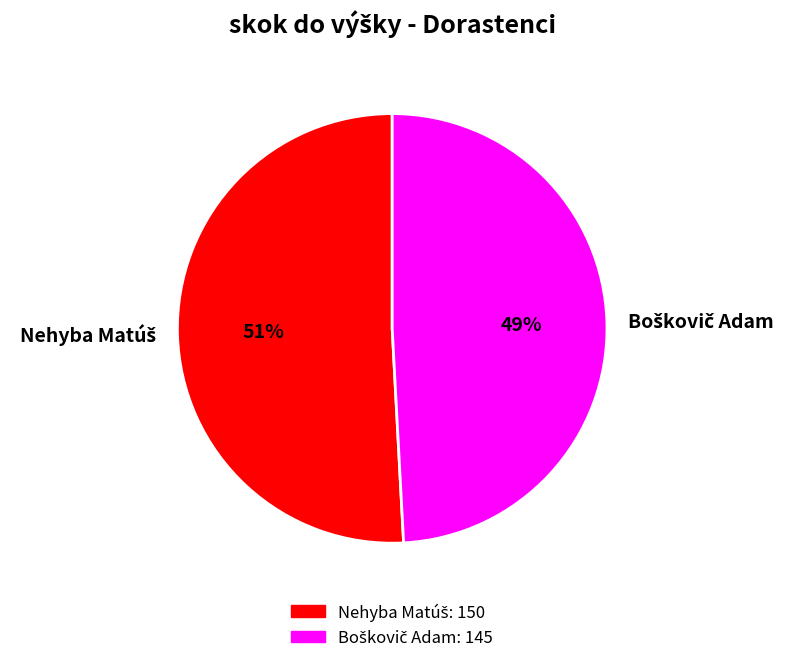

Does any single category account for the majority?

Yes